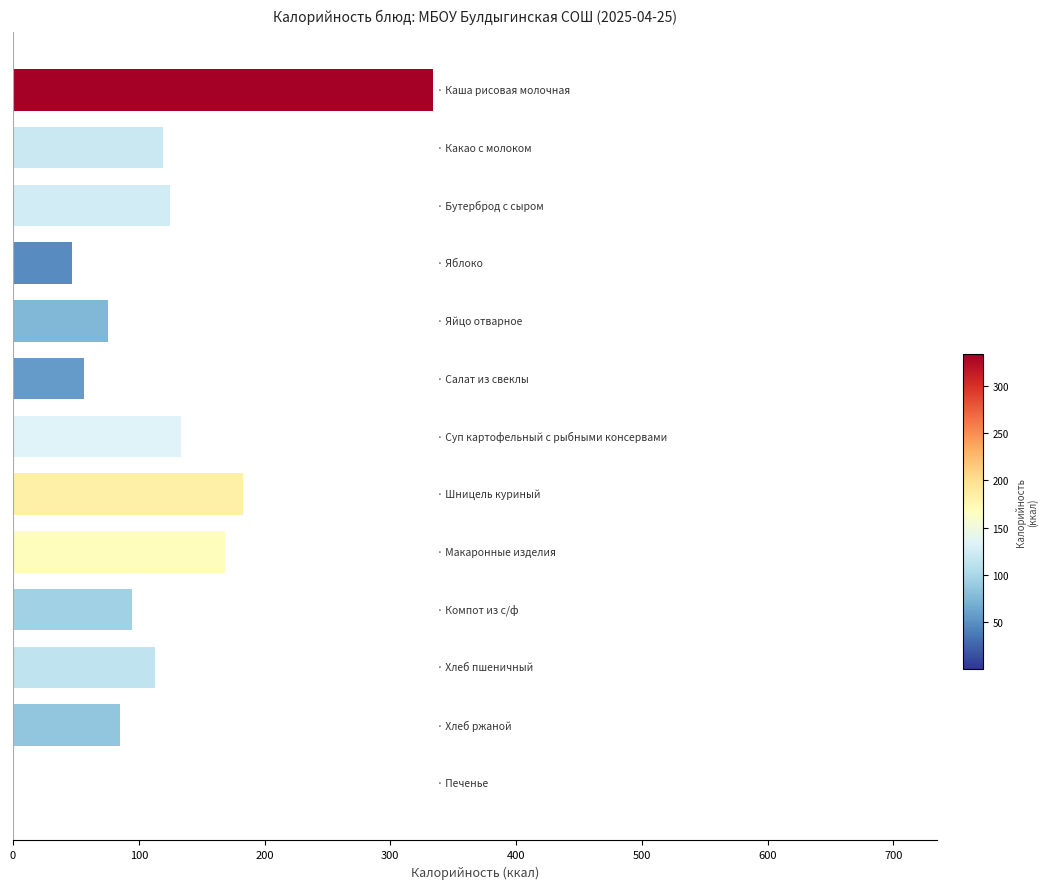

What is the sum of all values?

1534.4